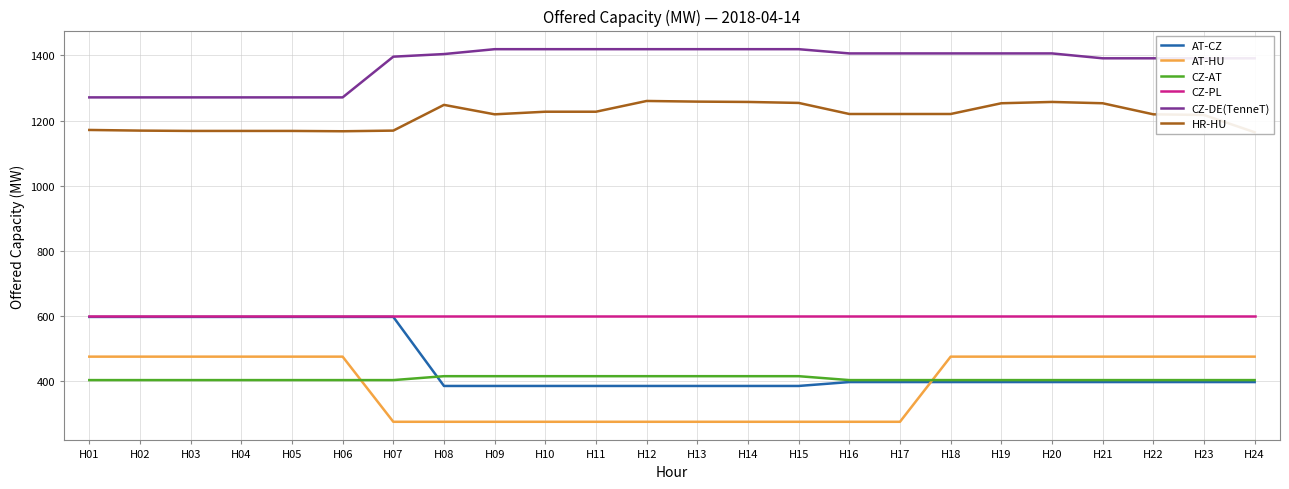

List the series in order of their peak value, lowest first.

CZ-AT, AT-HU, AT-CZ, CZ-PL, HR-HU, CZ-DE(TenneT)